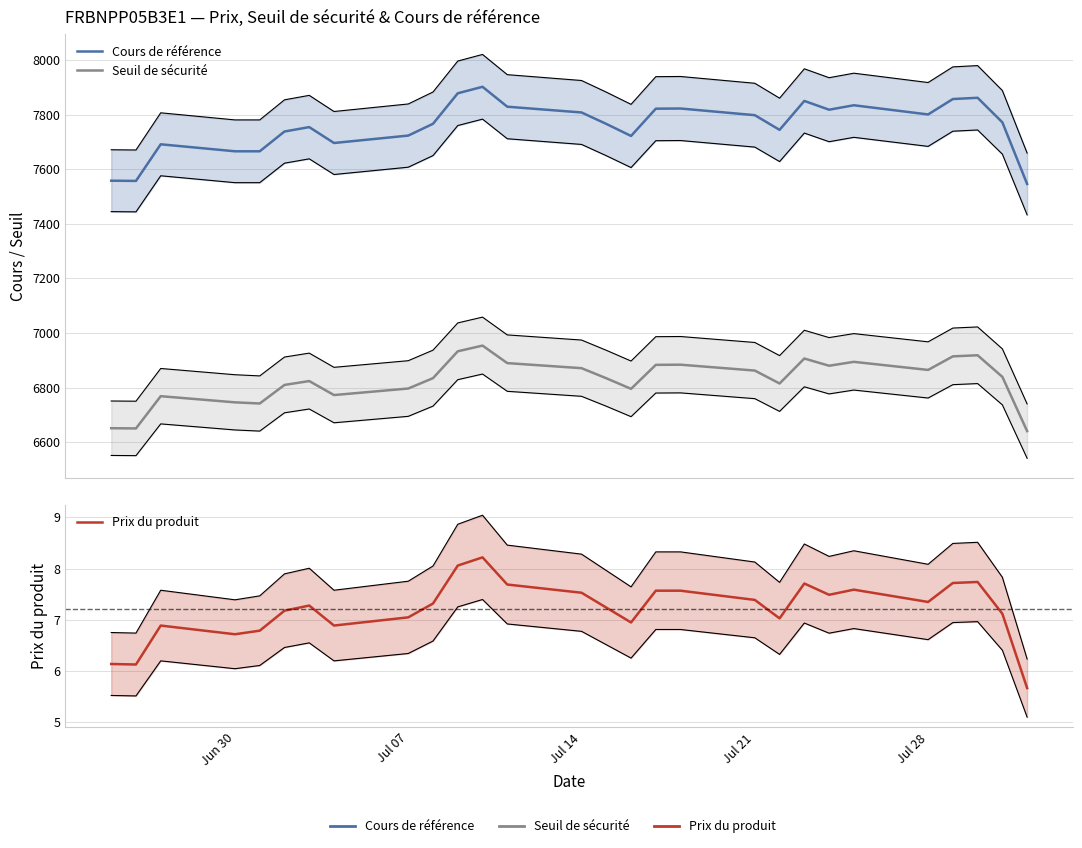

True or false: Cours de référence and Seuil de sécurité cross at least once.

False